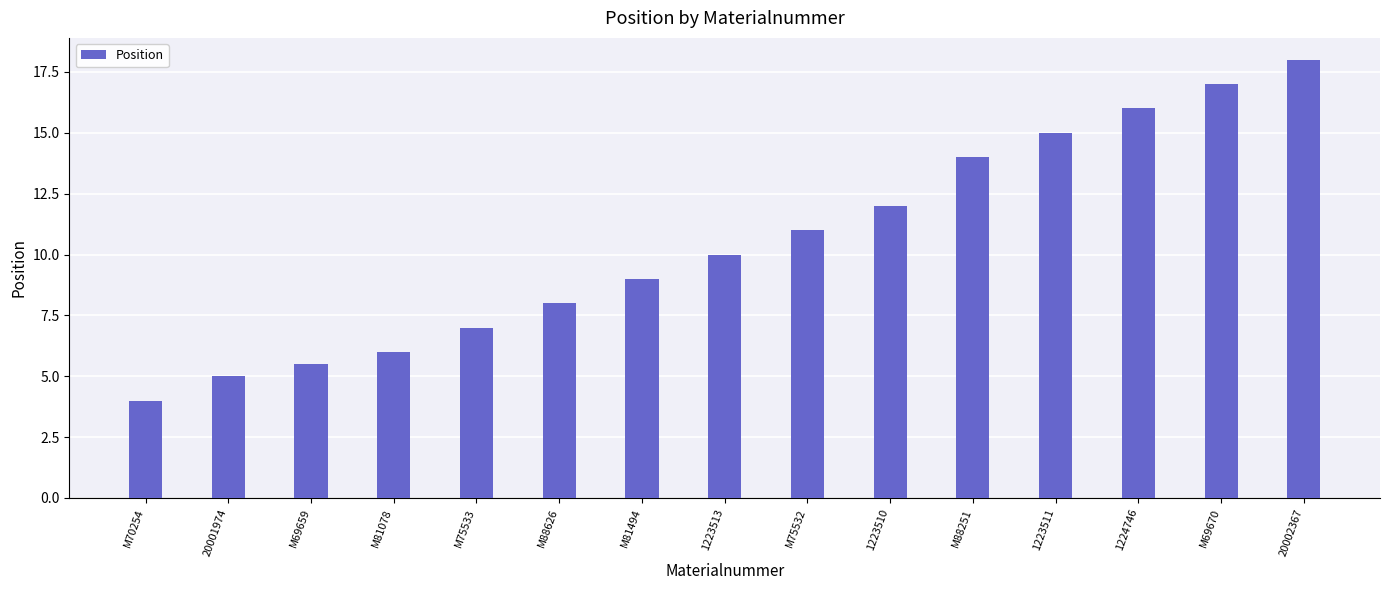

Which category has the lowest value across all series?

M70254